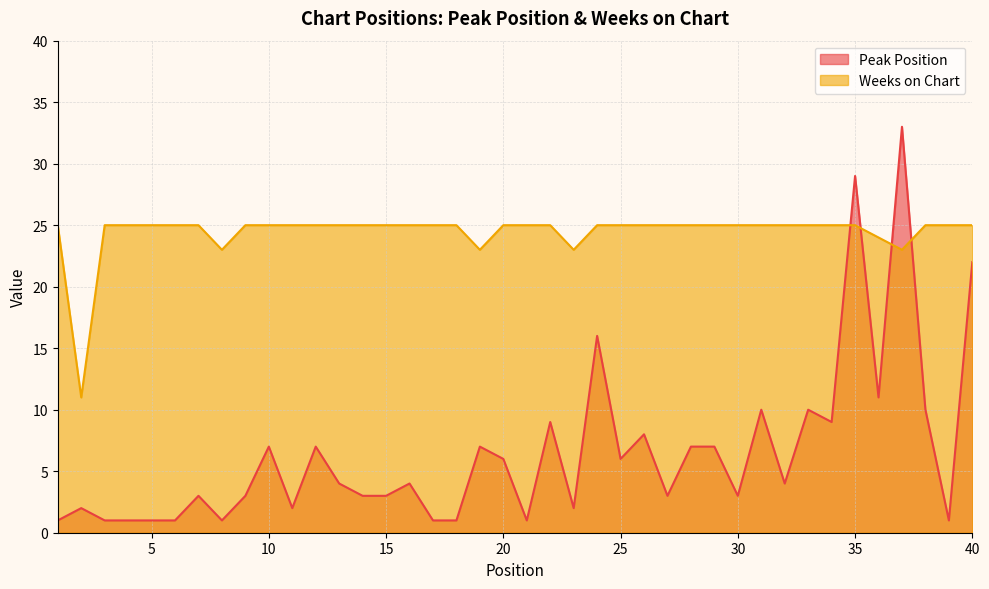

True or false: Weeks on Chart and Peak Position cross at least once.

True